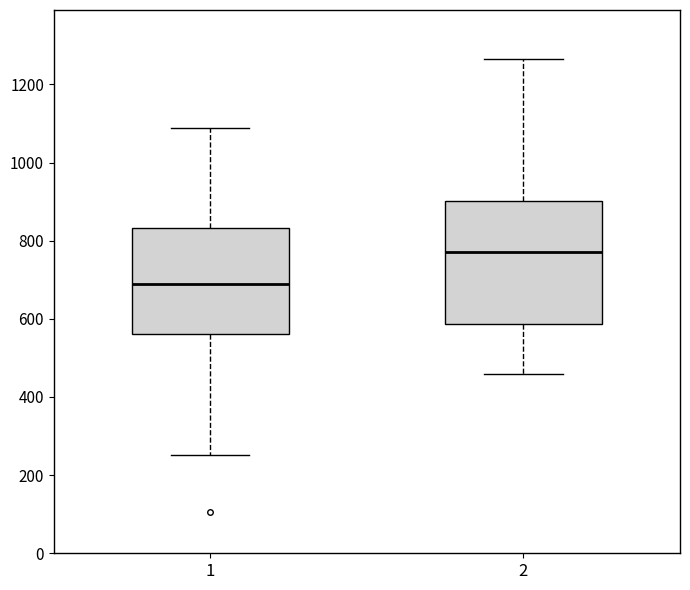

Comparing the boxes themselves (not the whiskers), which one is the tallest?

2